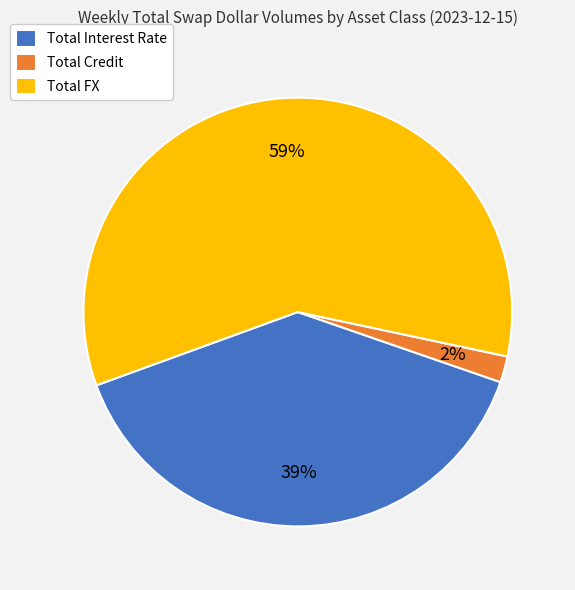

Count the number of slices in the pie.

3